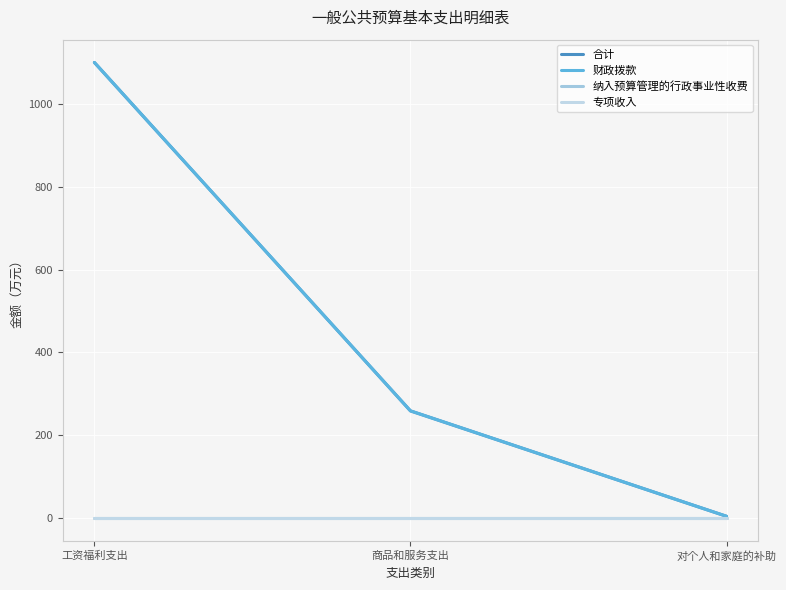

Does the chart have visible grid lines?

Yes